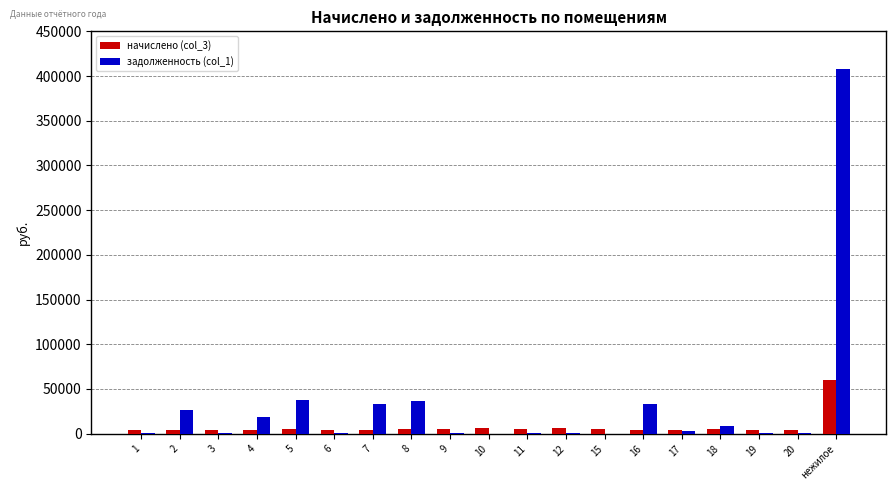

What is the maximum value shown in the chart?

408182.0